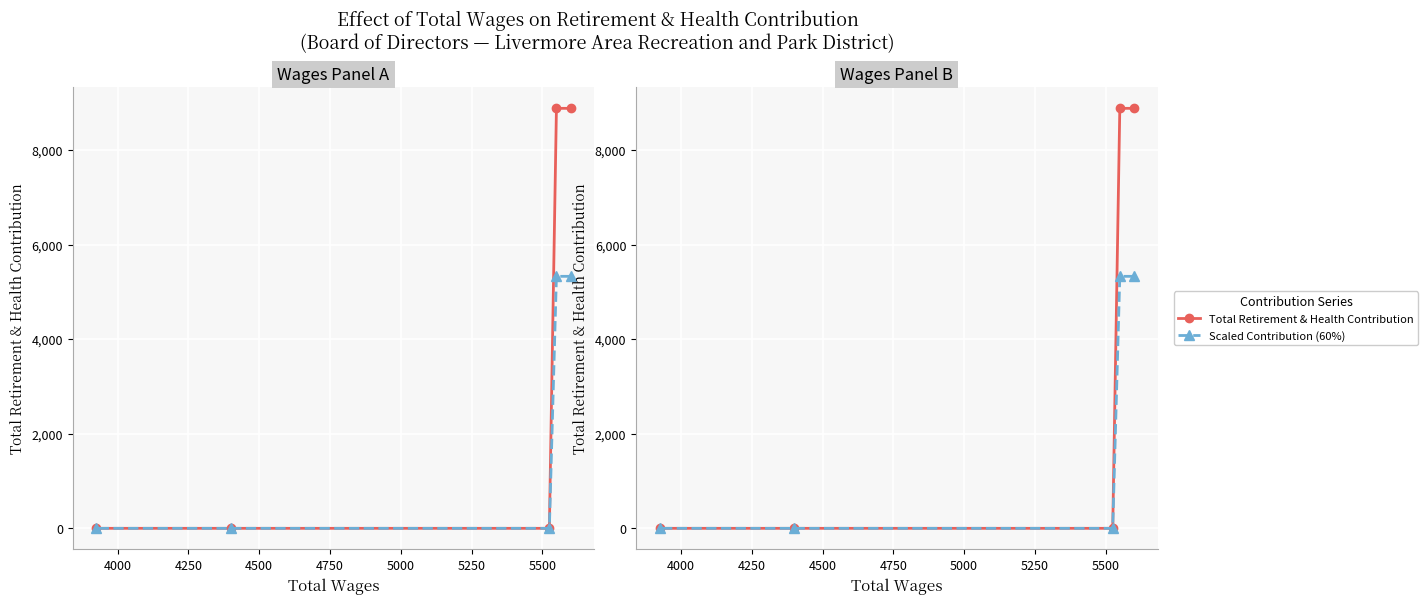

Is the value of Total Retirement & Health Contribution at 4750 greater than the value of Scaled Contribution (60%) at 4750?

No